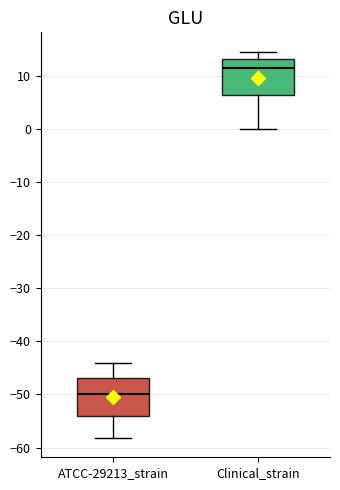

Reading left to right, transcribe this box plot: for each box, give where its median line is, the range the box spans, and where its two whiskers end, as read against the y-axis. The values are not printed on the chart, so give them approximately, as read against the axis.

ATCC-29213_strain: median -50, box -54 to -47, whiskers -58 to -44
Clinical_strain: median 11, box 6 to 13, whiskers 0 to 14